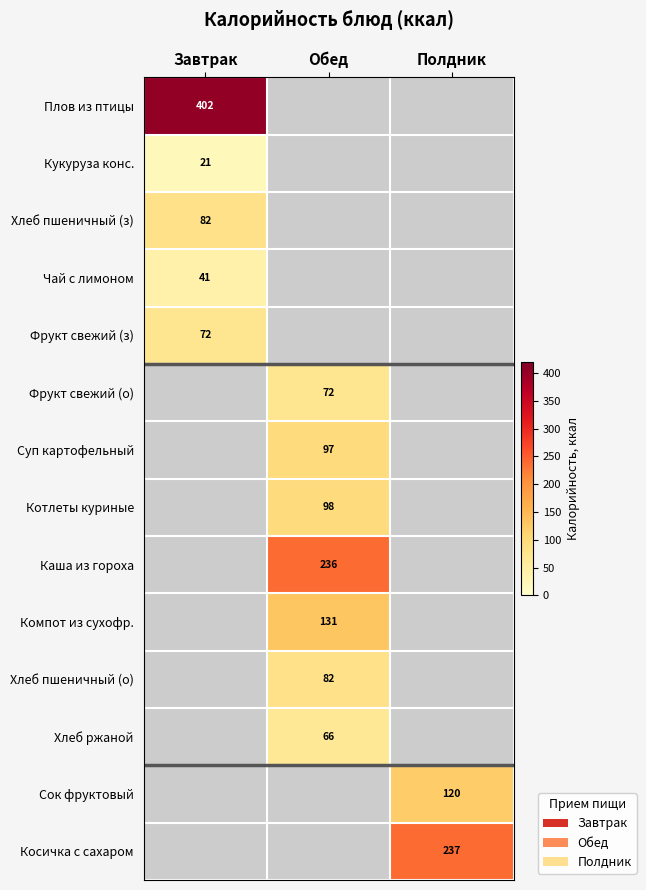

The Косичка с сахаром series shows 90 at Полдник. True or false?

False